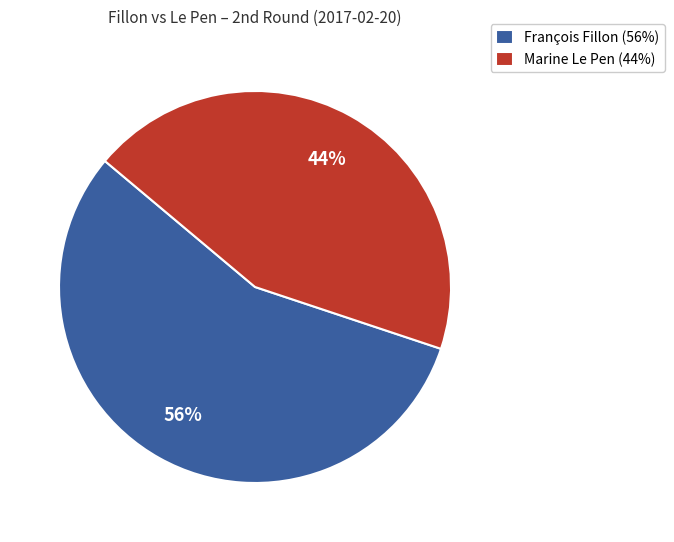

Combined, do François Fillon (56%) and Marine Le Pen (44%) account for over 50%?

Yes